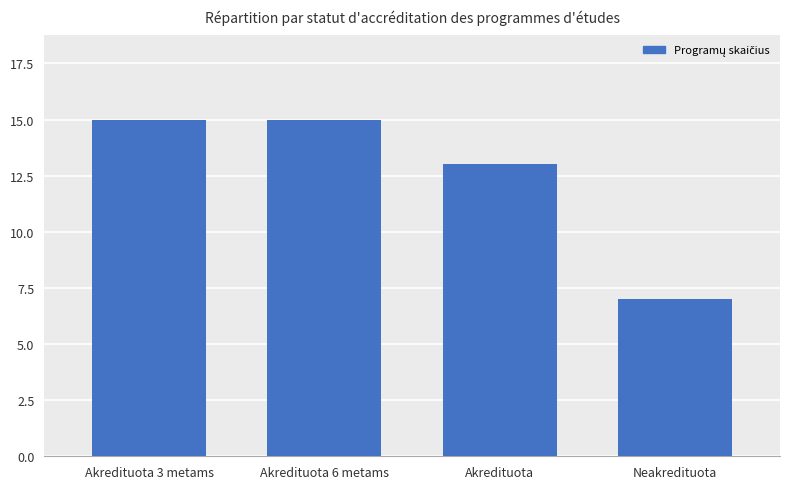

What is the value of the 2nd bar from the left?

15